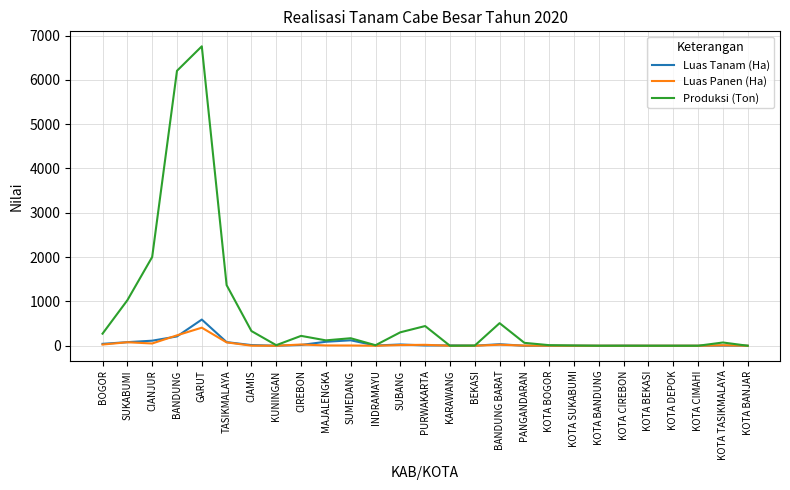

At which category is the sum across all series the highest?

GARUT